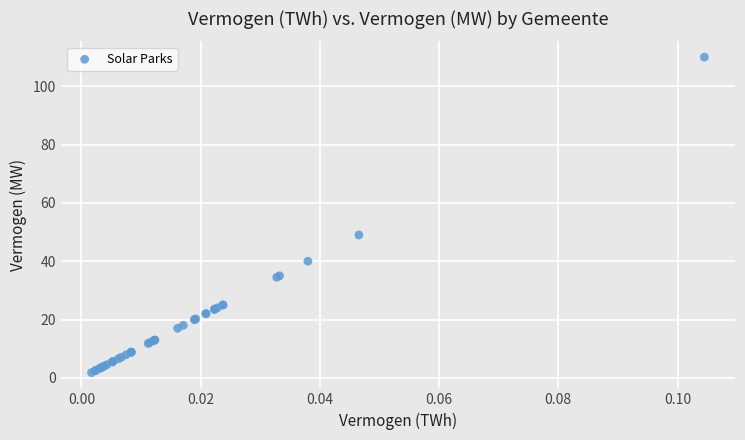

What Y value in the scatter plot is closest to 55?

49.0